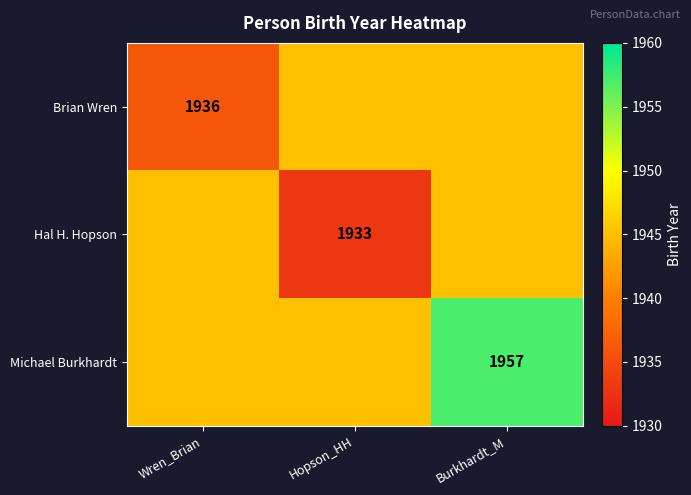

Is it true that Hal H. Hopson equals 2866 at Hopson_HH?

False